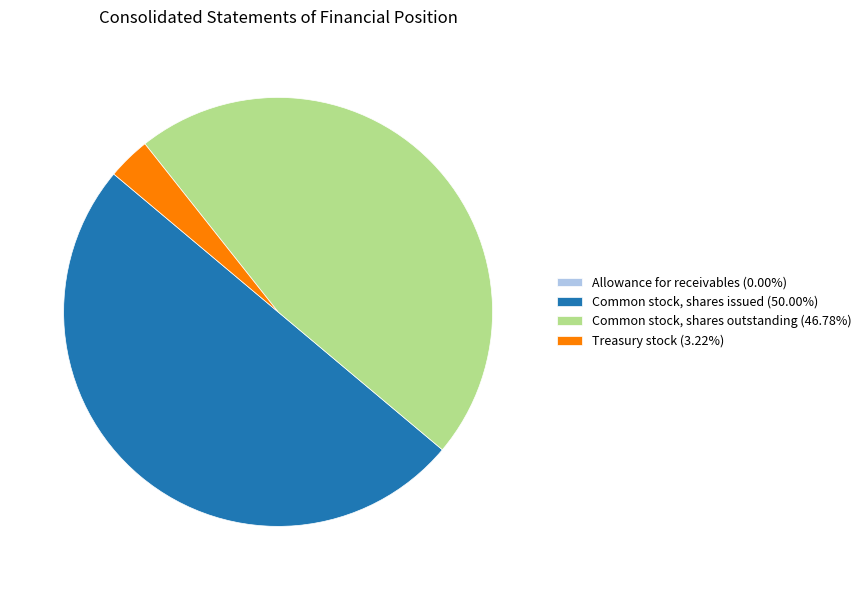

Does Treasury stock represent more than half of the total?

No